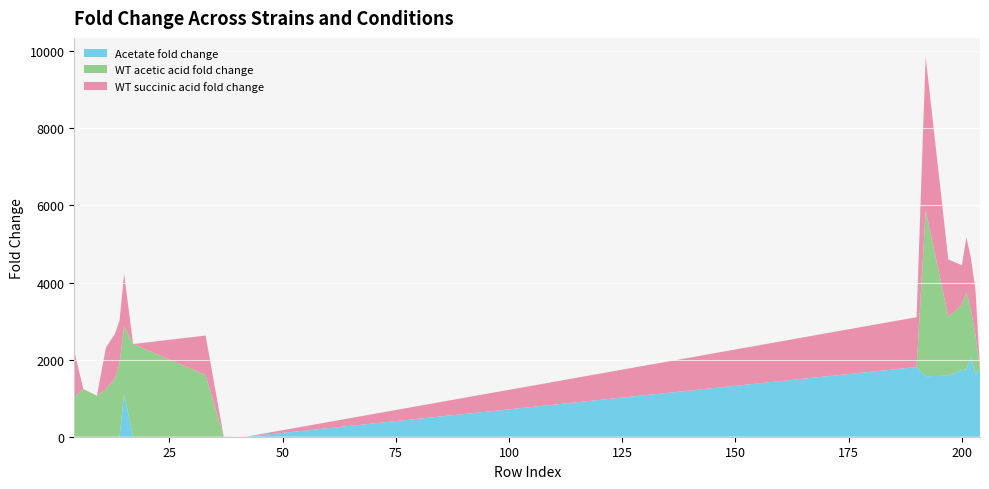

Reading right to left, extract all data points from this chart.

Acetate fold change: 1764.0	1625.0	2080.0	1742.0	1730.0	1582.0	1570.0	1809.0	0.8	0.5	0.6	0.9	0.8	1100.0	1.0	0.9	0.6	0.6	0.5	0.4
WT acetic acid fold change: 0.8	1018.0	1211.0	2017.0	1690.0	1533.0	4304.0	0.7	1.0	0.9	0.9	1599.0	2403.0	1774.0	1906.0	1516.0	1232.0	1062.0	1236.0	1023.0
WT succinic acid fold change: 1.0	1159.0	1336.0	1418.0	1029.0	1484.0	3979.0	1291.0	0.5	0.4	0.8	1024.0	1.0	1353.0	1110.0	1155.0	1084.0	1.0	0.9	1196.0